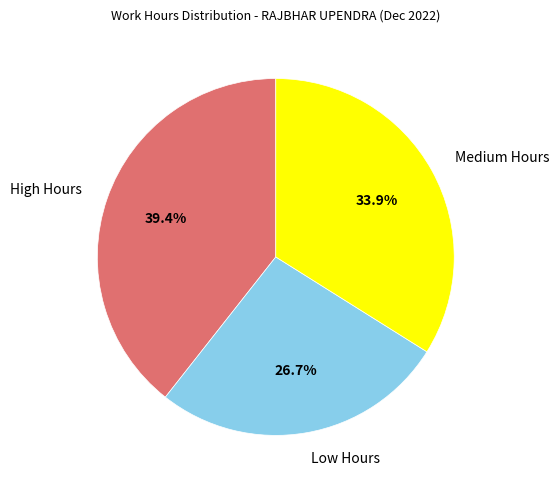

What is the largest slice in the pie chart?

High Hours